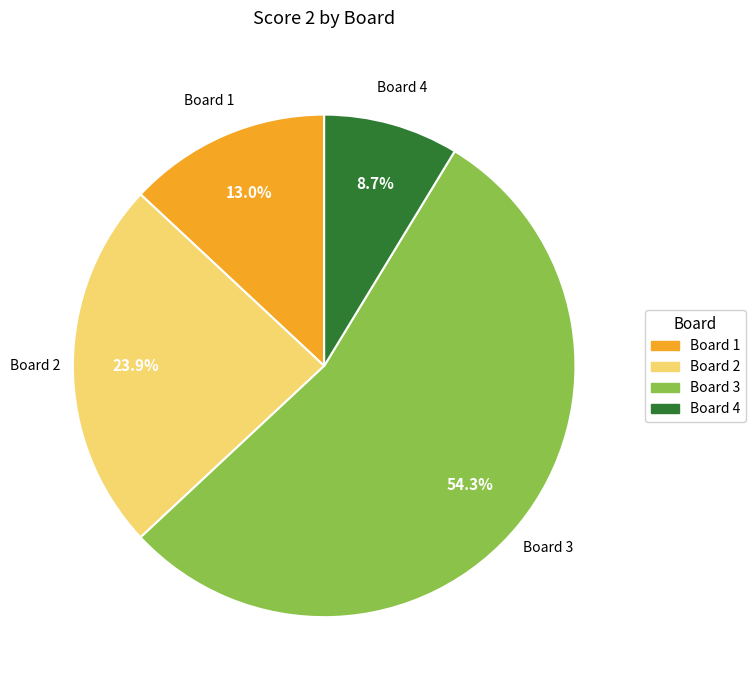

Is there any slice that represents more than half of the pie?

Yes